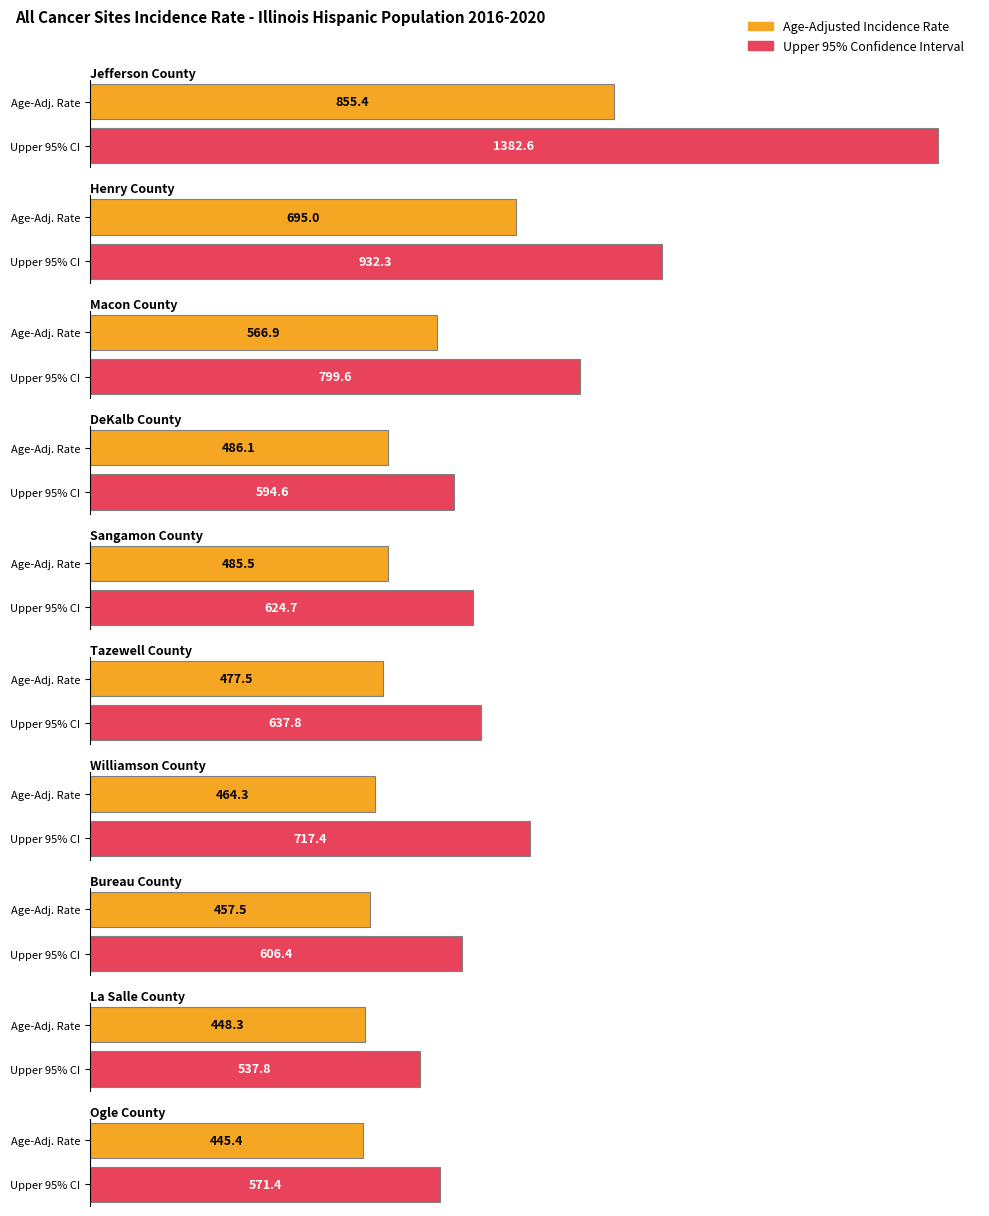

At which label does Upper 95% CI first exceed 606?

Jefferson County